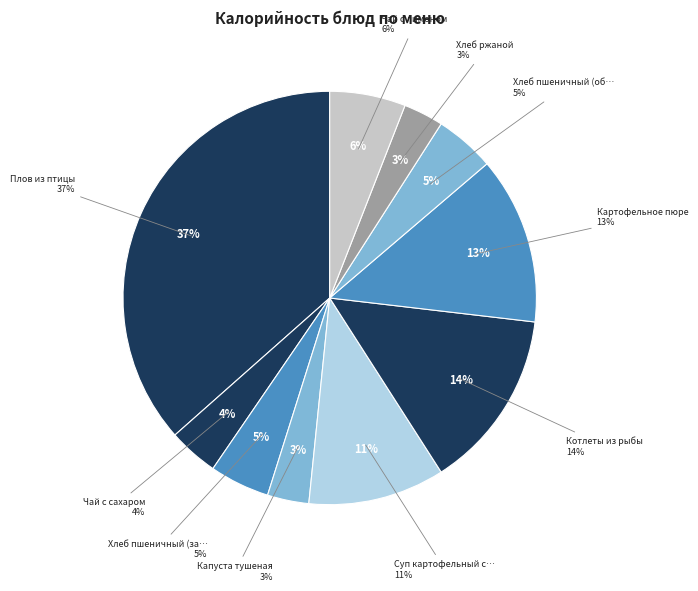

To the nearest percent, what is the combined percentage of Хлеб ржаной and Картофельное пюре?

16%